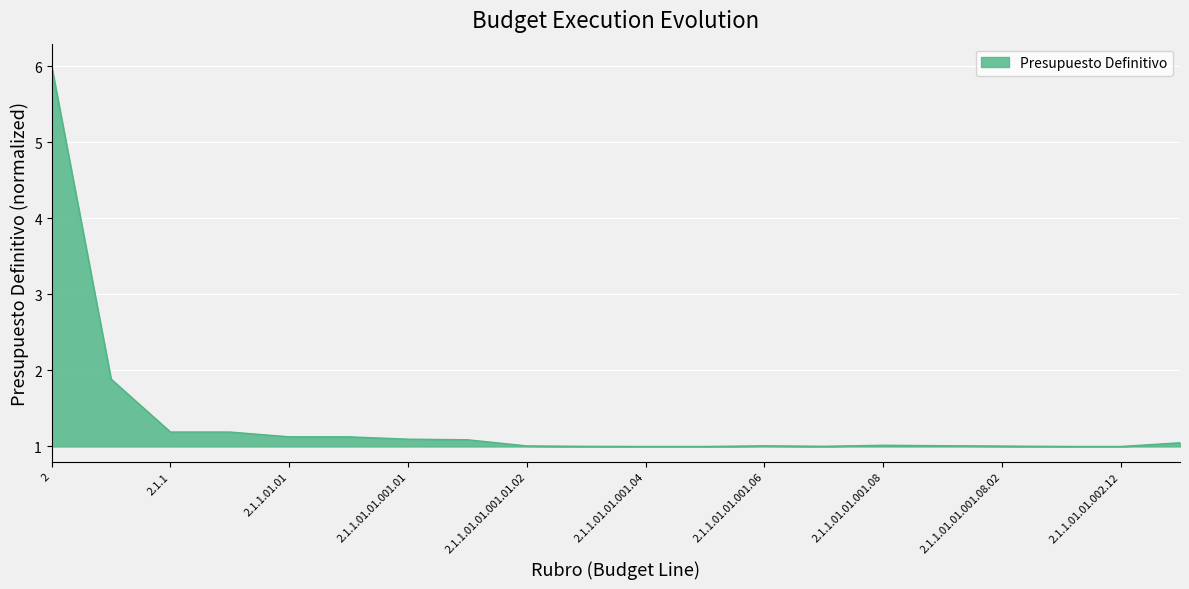

What is the difference between the maximum and minimum values?

5.0